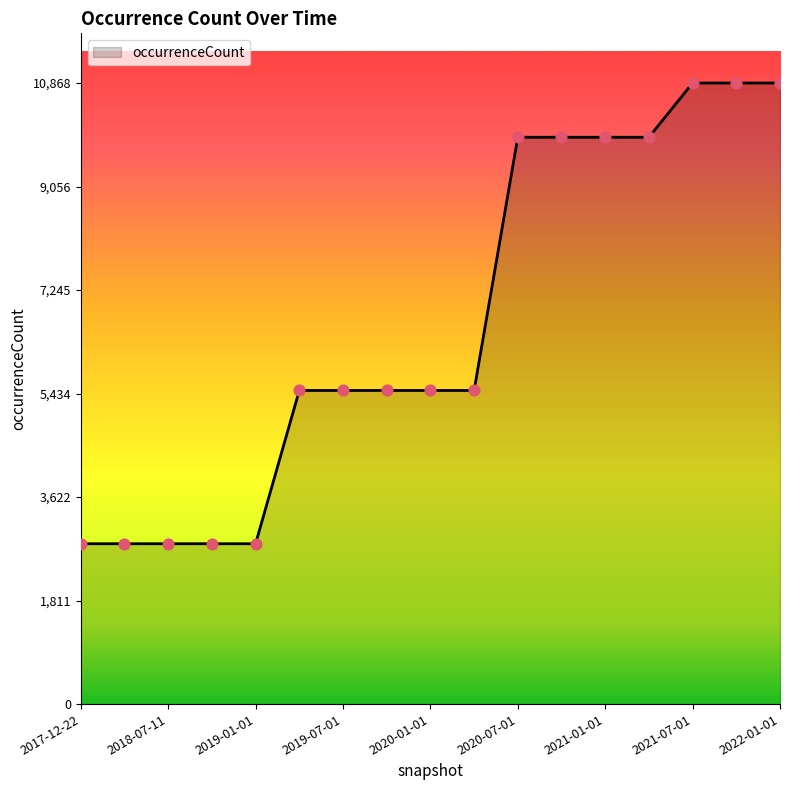

What is the minimum value shown in the chart?

2806